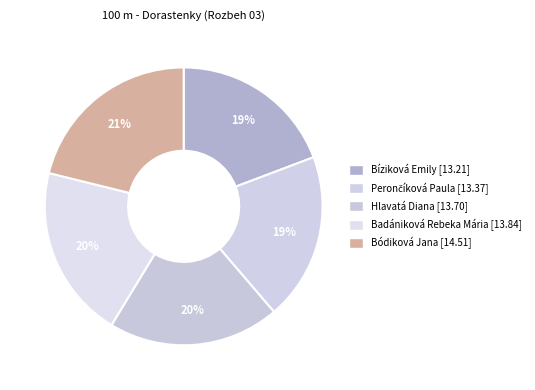

Rank the categories by value from highest to lowest.

Bódiková Jana, Badániková Rebeka Mária, Hlavatá Diana, Perončíková Paula, Bíziková Emily